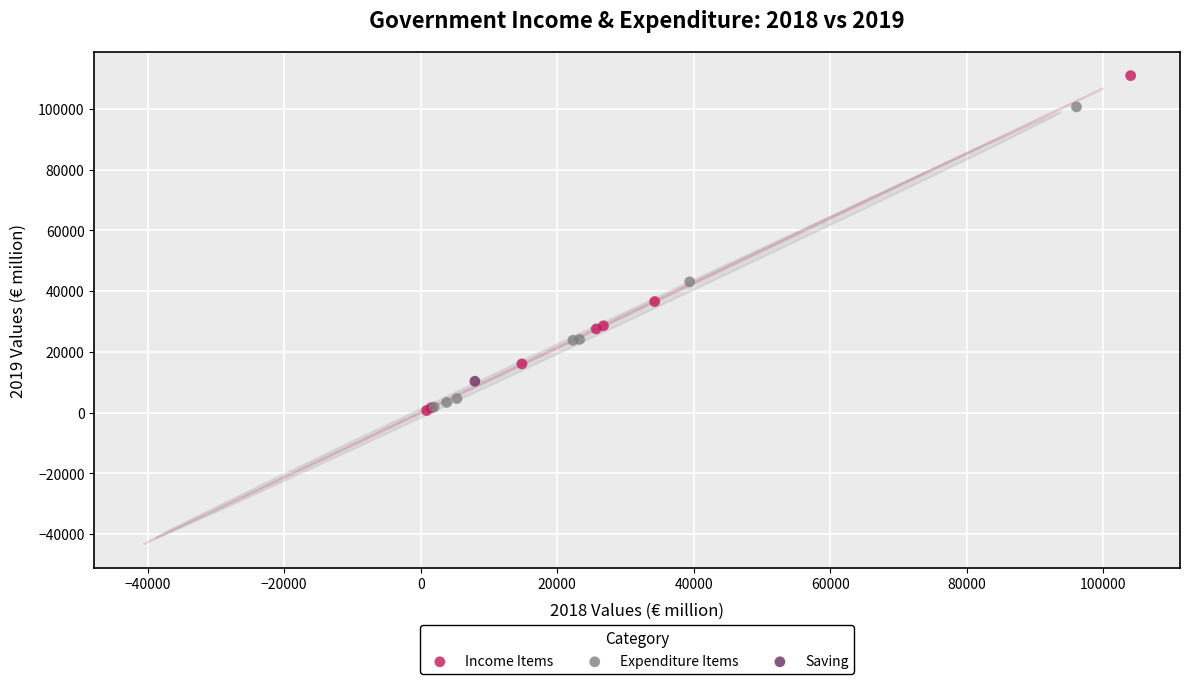

What are all the series names shown in the legend?

Income Items, Expenditure Items, Saving